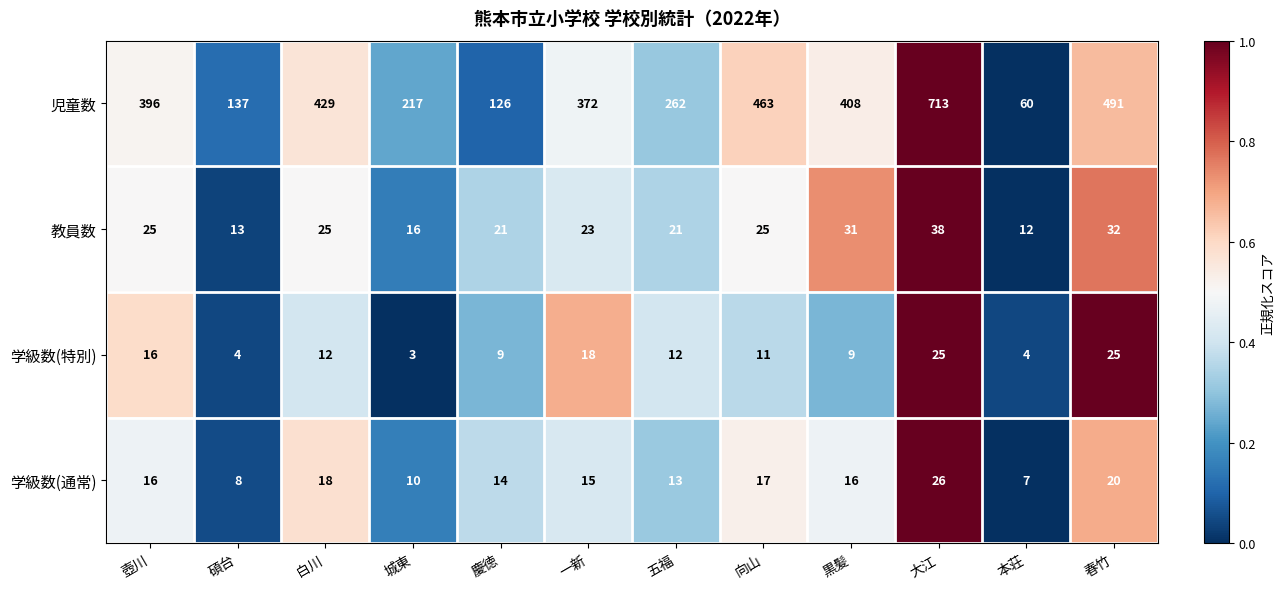

At which category does the chart reach its peak across all series?

大江